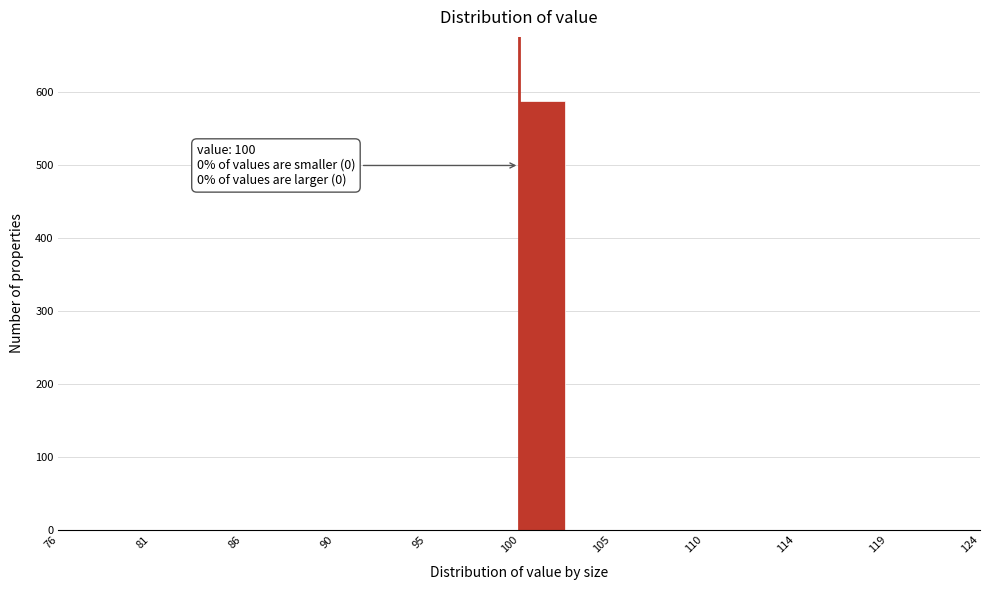

Over which range of the x-axis is the bar tallest?

100.0 to 102.4